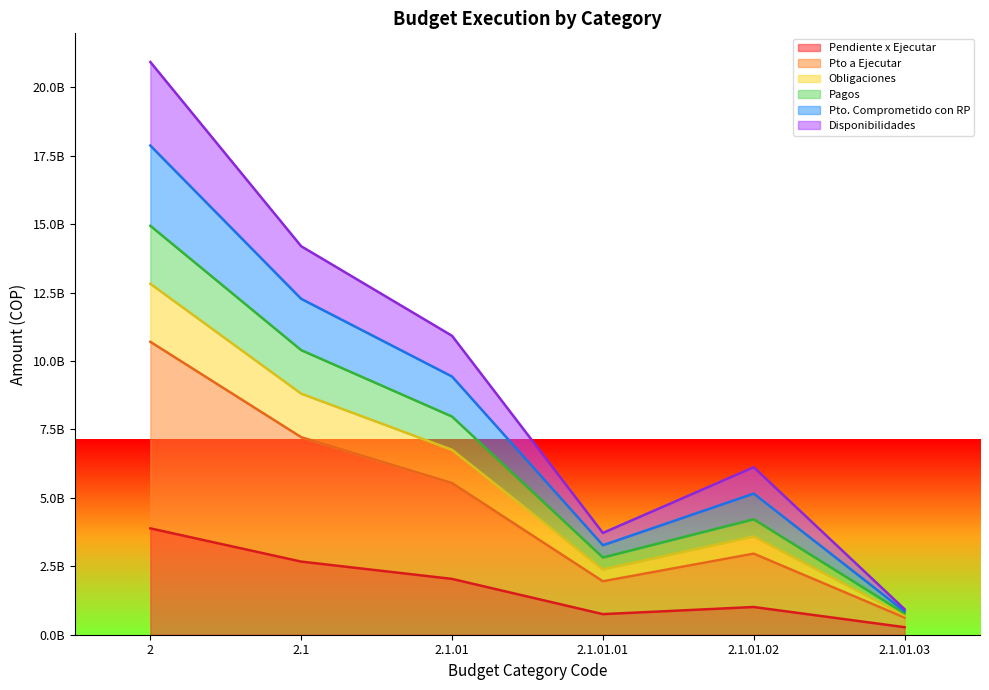

What is the value of the Pendiente x Ejecutar point at the 4th from the left?

751872977.8